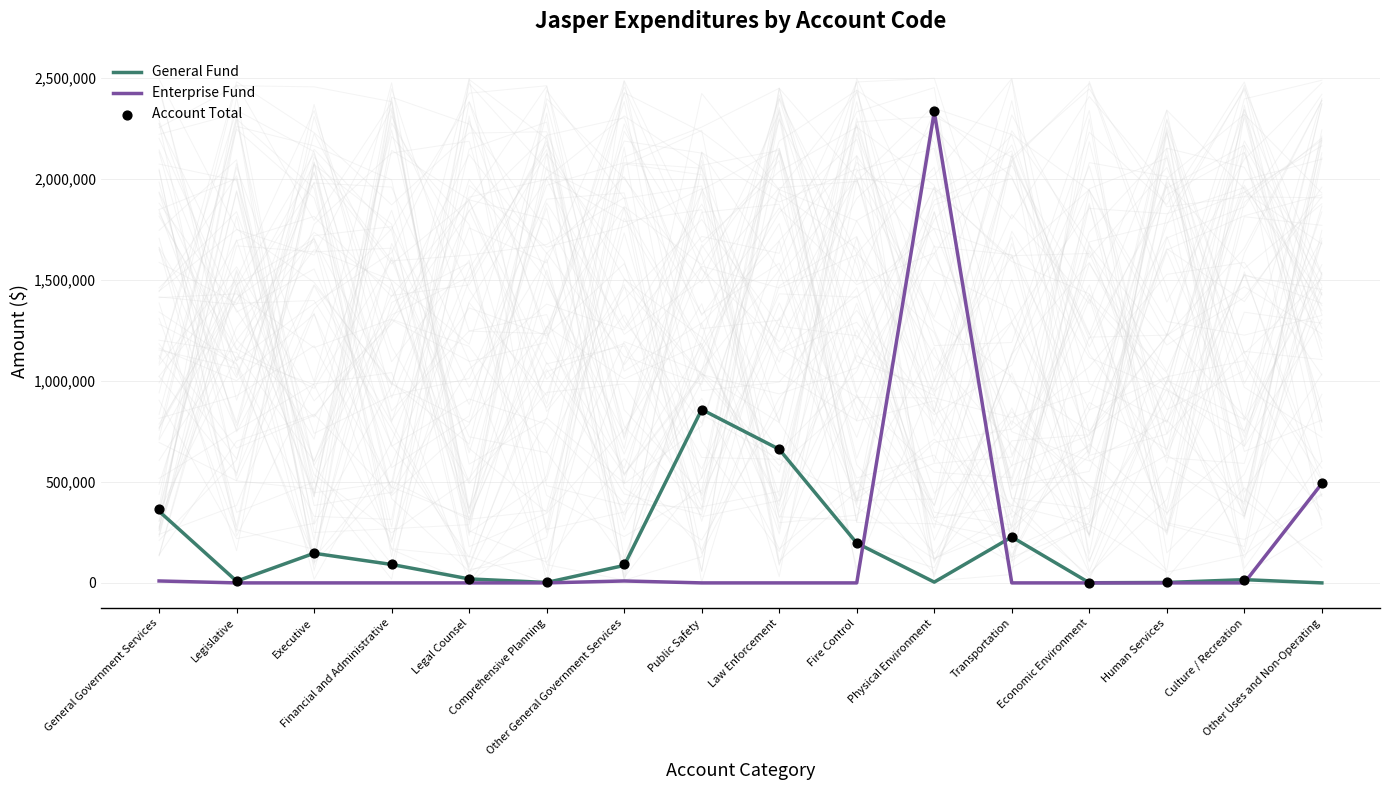

Is the value of Enterprise Fund at Other Uses and Non-Operating greater than the value of General Fund at Economic Environment?

Yes